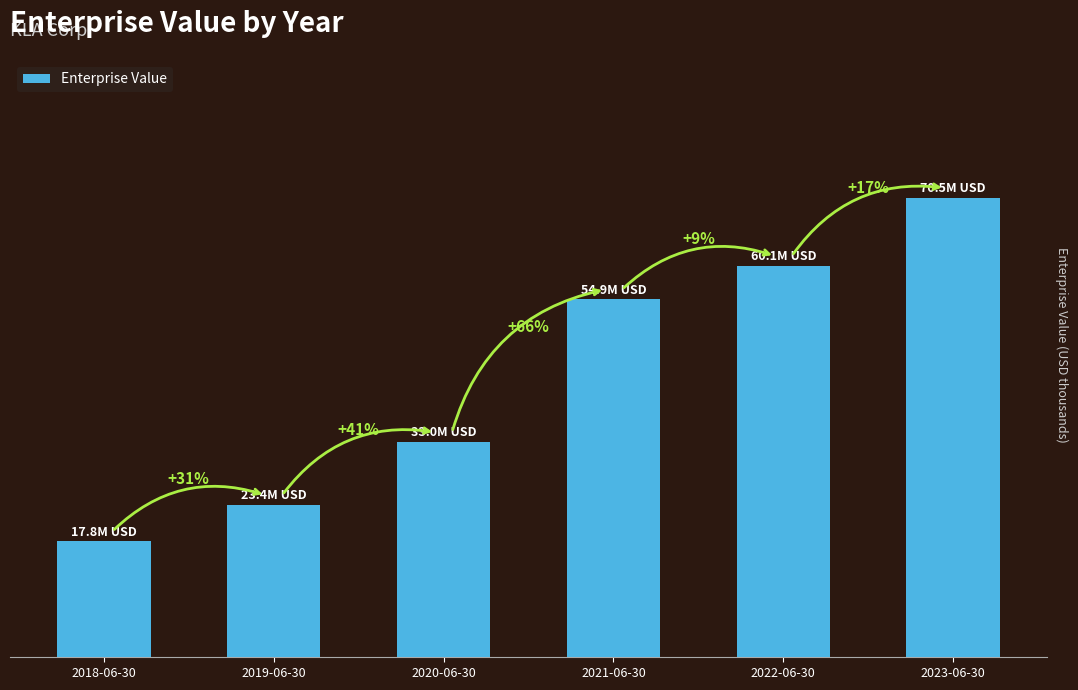

How many categories are shown in the chart?

6